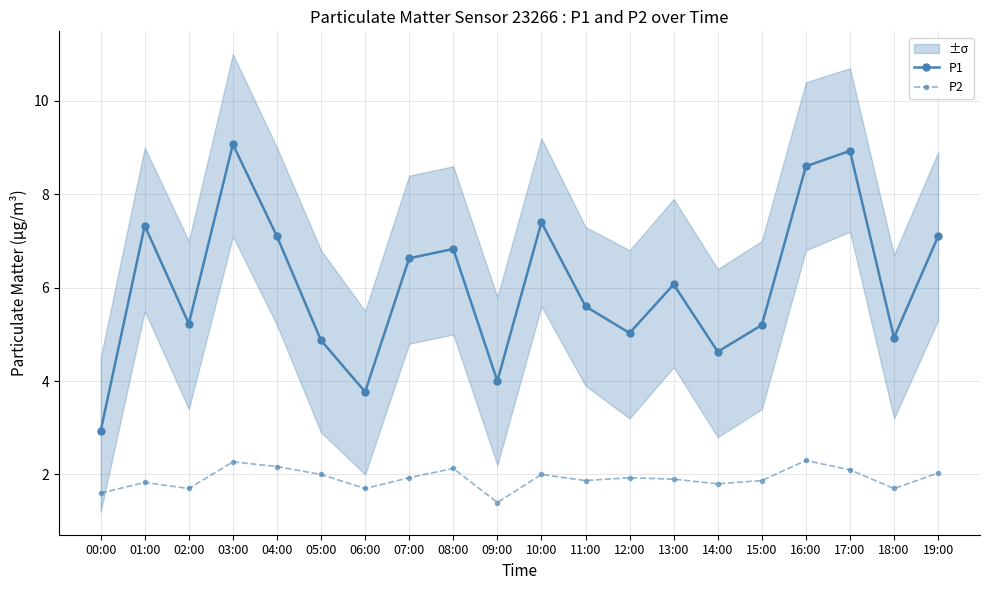

Which series has the largest total across all categories?

P1